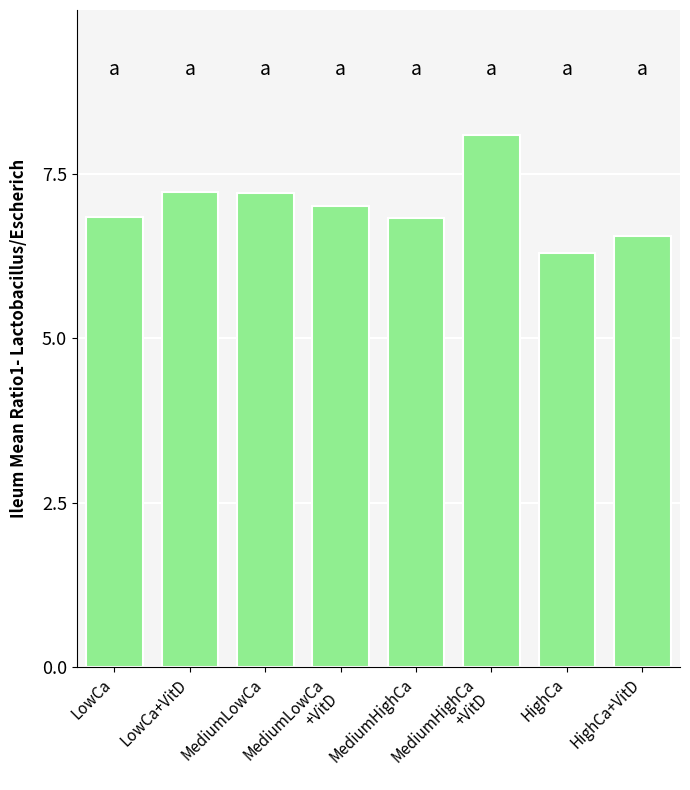

What is the smallest value displayed?

6.3